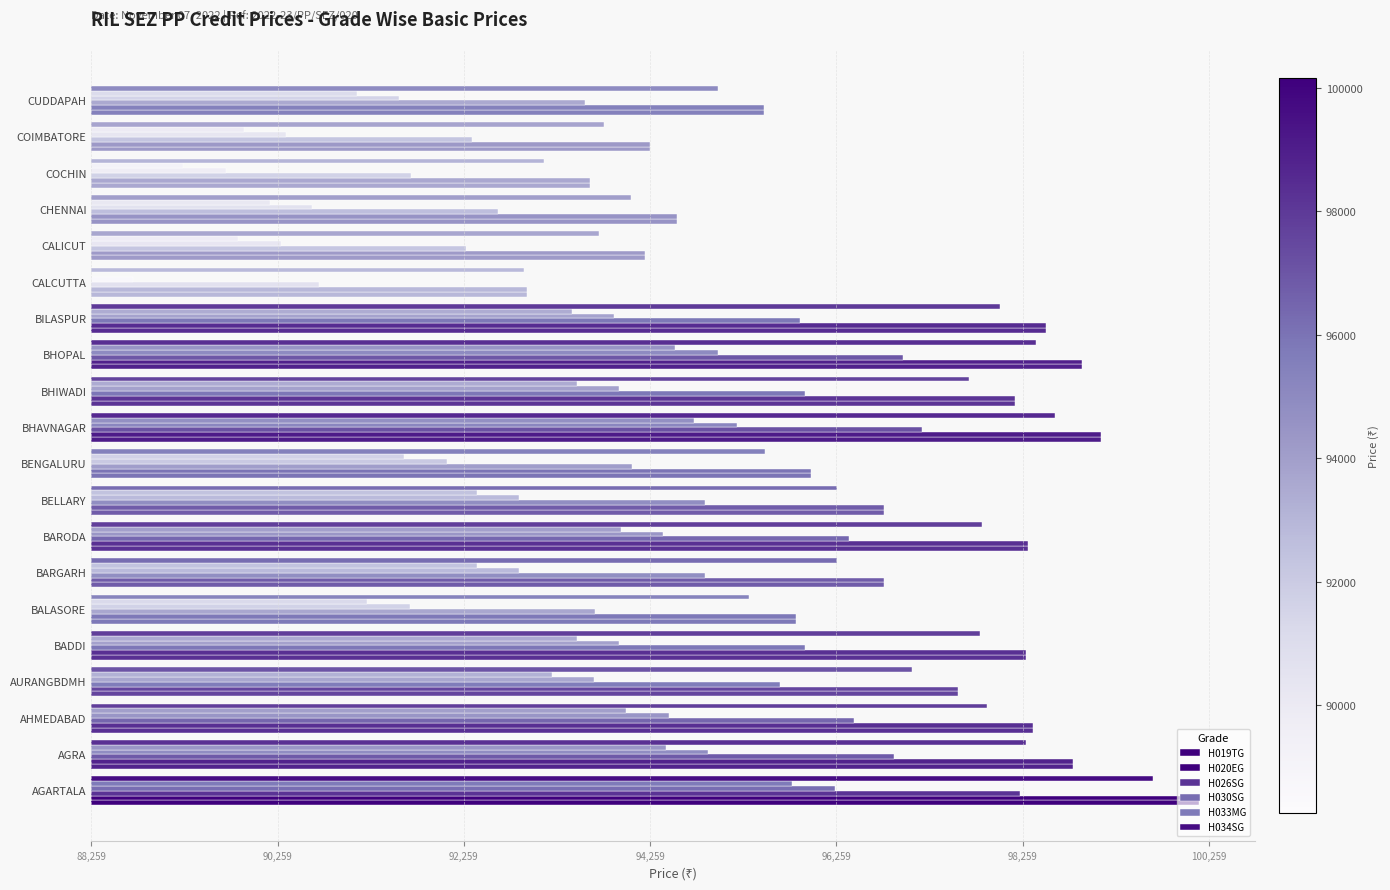

Count the number of categories in the chart.

20